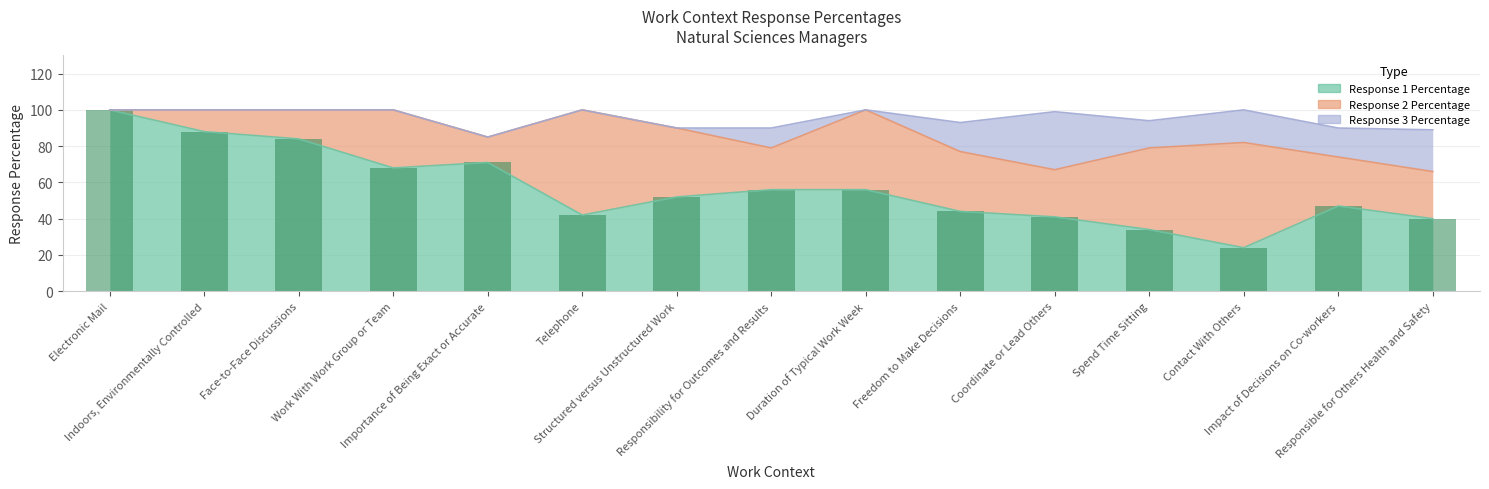

Reading left to right, what are all the values shown in this chart?

Response 1 Percentage: 100	88	84	68	71	42	52	56	56	44	41	34	24	47	40
Response 2 Percentage: 0	12	16	32	14	58	38	23	44	33	26	45	58	27	26
Response 3 Percentage: 0	0	0	0	0	0	0	11	0	16	32	15	18	16	23